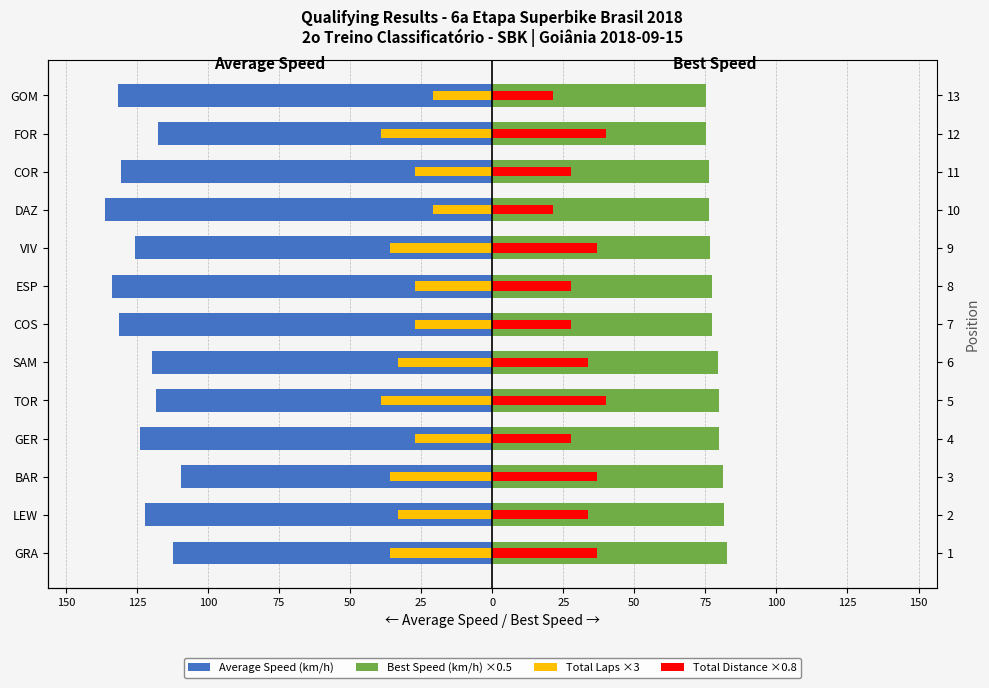

How many data points in Best Speed (km/h) ×0.5 are above 77?

8